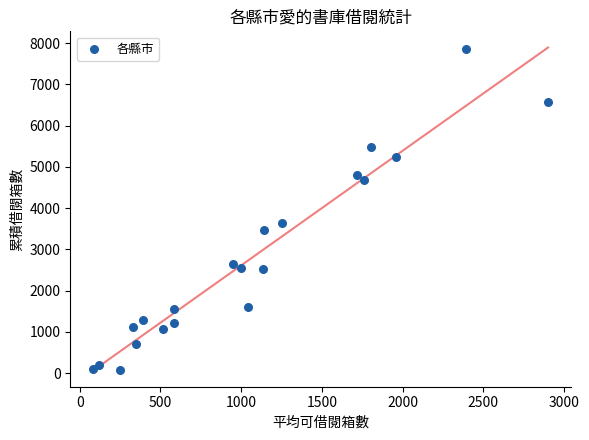

What Y value in the scatter plot is closest to 3965?

3635